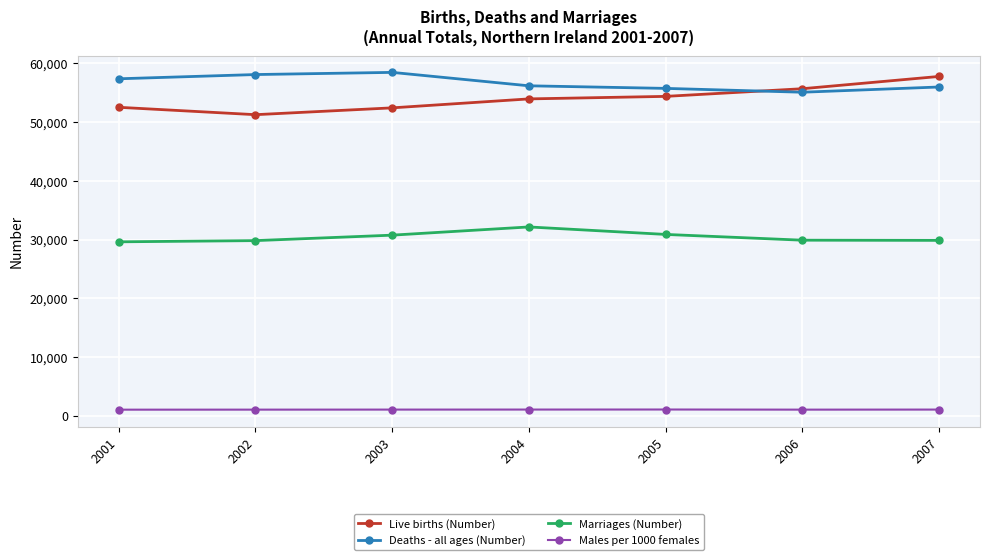

What is the minimum value for Marriages (Number)?

29621